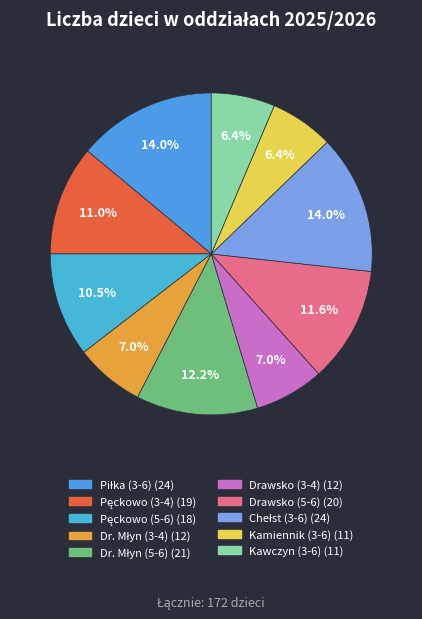

Is it true that Dr. Młyn (3-4) is 7% of the pie?

True